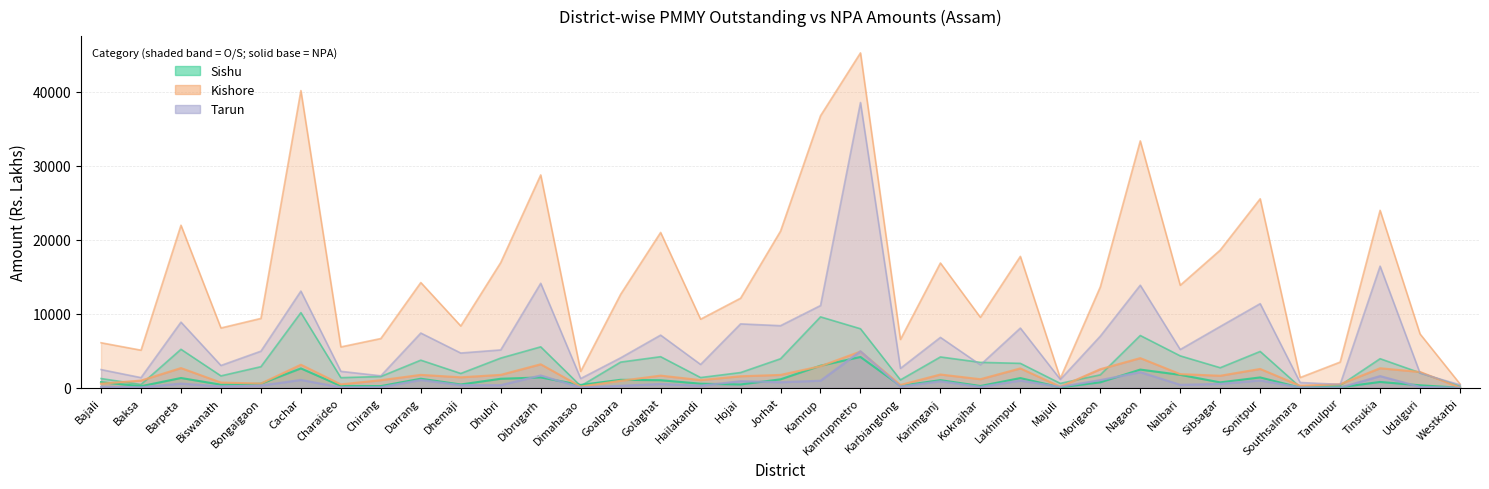

Reading left to right, transcribe all the data shown in this chart.

Sishu O/S Amt.: Bajali=1258.0	Baksa=450.9	Barpeta=5208.9	Biswanath=1619.0	Bongaigaon=2859.0	Cachar=10160.9	Charaideo=1377.7	Chirang=1535.5	Darrang=3739.7	Dhemaji=1945.8	Dhubri=4022.5	Dibrugarh=5539.5	Dimahasao=251.2	Goalpara=3479.3	Golaghat=4208.1	Hailakandi=1393.6	Hojai=2067.2	Jorhat=3930.5	Kamrup=9587.7	Kamrupmetro=7982.5	Karbianglong=1078.8	Karimganj=4175.0	Kokrajhar=3445.5	Lakhimpur=3310.6	Majuli=605.6	Morigaon=1755.5	Nagaon=7071.8	Nalbari=4321.1	Sibsagar=2720.3	Sonitpur=4917.0	Southsalmara=109.9	Tamulpur=327.8	Tinsukia=3937.8	Udalguri=2038.7	Westkarbi=219.9
Sishu NPA Amt.: Bajali=771.9	Baksa=221.5	Barpeta=1333.1	Biswanath=430.7	Bongaigaon=561.6	Cachar=2627.9	Charaideo=260.6	Chirang=241.4	Darrang=1233.0	Dhemaji=458.5	Dhubri=1228.8	Dibrugarh=1408.7	Dimahasao=397.6	Goalpara=1088.5	Golaghat=1034.0	Hailakandi=563.5	Hojai=459.2	Jorhat=1152.2	Kamrup=2992.5	Kamrupmetro=4169.1	Karbianglong=277.3	Karimganj=1041.9	Kokrajhar=254.0	Lakhimpur=1322.0	Majuli=73.6	Morigaon=750.8	Nagaon=2469.4	Nalbari=1757.8	Sibsagar=742.7	Sonitpur=1408.6	Southsalmara=33.7	Tamulpur=81.9	Tinsukia=797.7	Udalguri=346.9	Westkarbi=15.6
Kishore O/S Amt.: Bajali=6092.4	Baksa=5089.7	Barpeta=21961.0	Biswanath=8086.5	Bongaigaon=9378.9	Cachar=40141.1	Charaideo=5529.2	Chirang=6662.1	Darrang=14223.5	Dhemaji=8359.5	Dhubri=16927.2	Dibrugarh=28755.2	Dimahasao=2226.7	Goalpara=12641.4	Golaghat=20986.4	Hailakandi=9275.6	Hojai=12106.8	Jorhat=21168.6	Kamrup=36737.9	Kamrupmetro=45233.0	Karbianglong=6537.3	Karimganj=16864.1	Kokrajhar=9525.4	Lakhimpur=17754.1	Majuli=1292.8	Morigaon=13636.8	Nagaon=33350.7	Nalbari=13857.1	Sibsagar=18605.2	Sonitpur=25530.7	Southsalmara=1396.9	Tamulpur=3481.3	Tinsukia=23970.1	Udalguri=7279.0	Westkarbi=526.5
Kishore NPA Amt.: Bajali=558.5	Baksa=983.6	Barpeta=2672.3	Biswanath=714.9	Bongaigaon=581.8	Cachar=3123.1	Charaideo=472.7	Chirang=1033.4	Darrang=1755.8	Dhemaji=1426.8	Dhubri=1756.2	Dibrugarh=3181.9	Dimahasao=176.7	Goalpara=953.8	Golaghat=1653.1	Hailakandi=1049.8	Hojai=1567.1	Jorhat=1748.3	Kamrup=2924.2	Kamrupmetro=4905.0	Karbianglong=391.6	Karimganj=1802.6	Kokrajhar=1169.7	Lakhimpur=2626.0	Majuli=150.9	Morigaon=2517.9	Nagaon=4016.2	Nalbari=1855.8	Sibsagar=1634.7	Sonitpur=2552.4	Southsalmara=284.6	Tamulpur=488.4	Tinsukia=2648.7	Udalguri=2142.7	Westkarbi=41.3
Tarun O/S Amt.: Bajali=2471.3	Baksa=1384.6	Barpeta=8875.8	Biswanath=3025.7	Bongaigaon=4955.4	Cachar=13068.9	Charaideo=2233.4	Chirang=1628.7	Darrang=7403.1	Dhemaji=4706.1	Dhubri=5126.7	Dibrugarh=14122.0	Dimahasao=1262.0	Goalpara=4057.7	Golaghat=7123.8	Hailakandi=3162.8	Hojai=8639.8	Jorhat=8398.1	Kamrup=11116.3	Kamrupmetro=38529.2	Karbianglong=2636.2	Karimganj=6817.5	Kokrajhar=3114.1	Lakhimpur=8074.0	Majuli=1140.5	Morigaon=6984.3	Nagaon=13861.9	Nalbari=5180.5	Sibsagar=8289.5	Sonitpur=11369.7	Southsalmara=724.3	Tamulpur=472.4	Tinsukia=16436.5	Udalguri=1974.0	Westkarbi=413.6
Tarun NPA Amt.: Bajali=136.1	Baksa=78.3	Barpeta=580.1	Biswanath=196.3	Bongaigaon=312.1	Cachar=1071.5	Charaideo=73.7	Chirang=88.9	Darrang=1068.8	Dhemaji=366.8	Dhubri=366.9	Dibrugarh=1678.7	Dimahasao=57.5	Goalpara=282.2	Golaghat=525.7	Hailakandi=296.1	Hojai=898.6	Jorhat=765.8	Kamrup=967.2	Kamrupmetro=4942.0	Karbianglong=167.7	Karimganj=893.0	Kokrajhar=136.3	Lakhimpur=983.1	Majuli=132.7	Morigaon=1052.2	Nagaon=2118.6	Nalbari=416.1	Sibsagar=536.1	Sonitpur=1000.1	Southsalmara=61.9	Tamulpur=26.0	Tinsukia=1591.0	Udalguri=130.1	Westkarbi=13.4